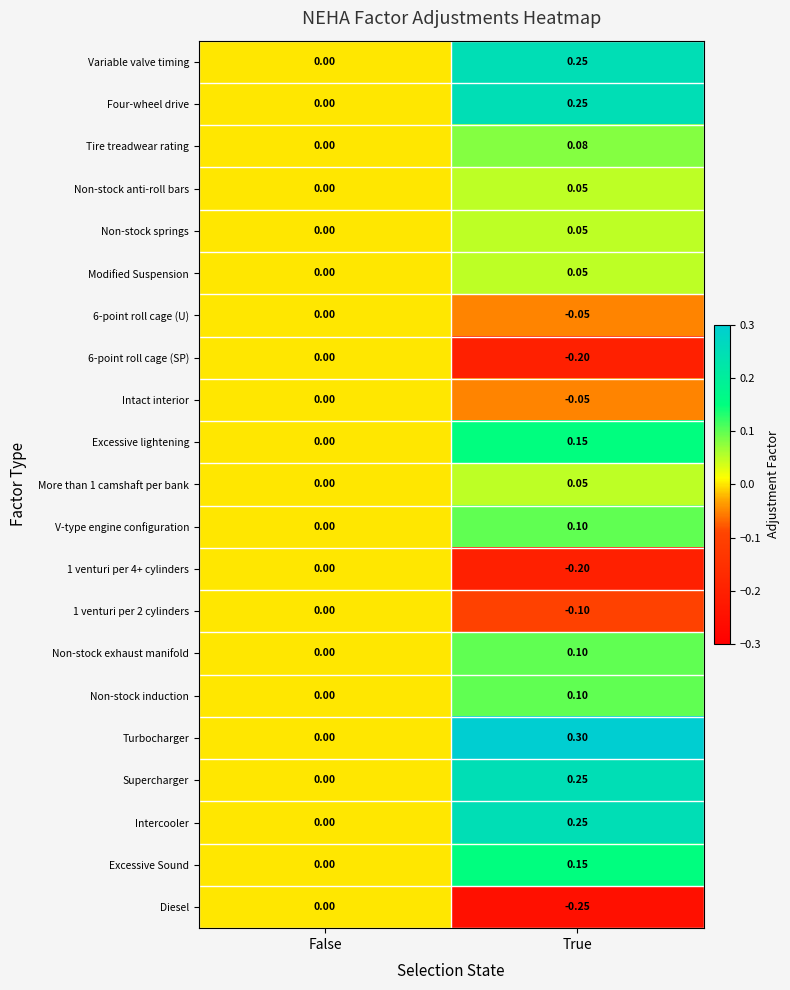

Is the value of Intact interior at True greater than the value of V-type engine configuration at True?

No